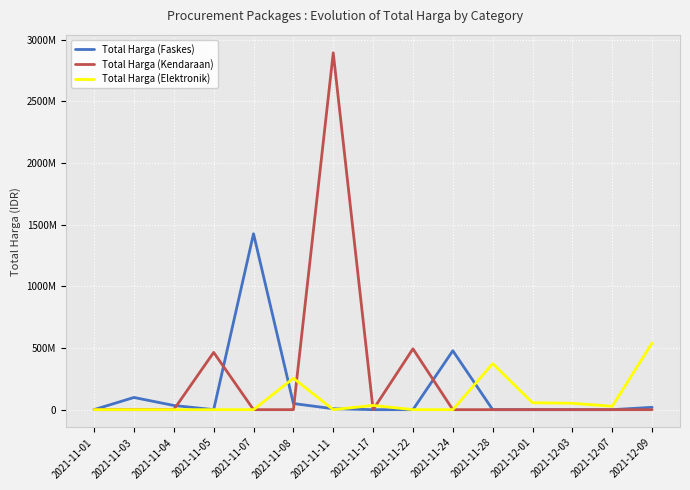

True or false: Total Harga (Faskes) and Total Harga (Elektronik) intersect in this chart.

True